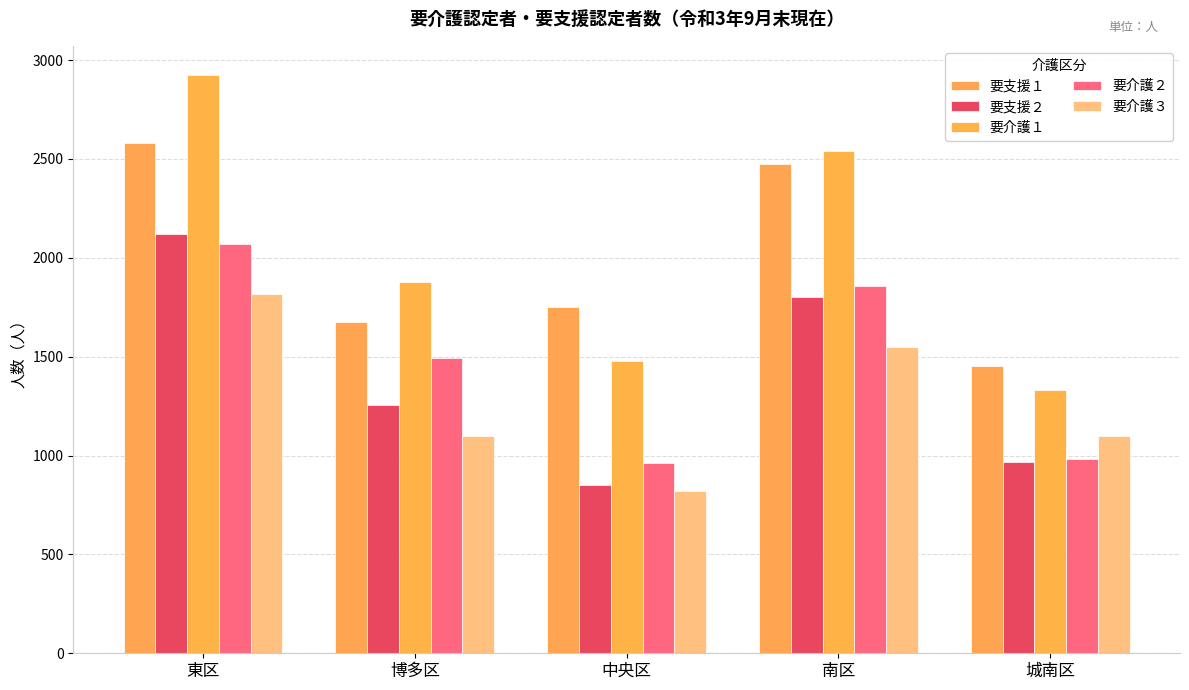

What is the total value across all series at 中央区?

5860